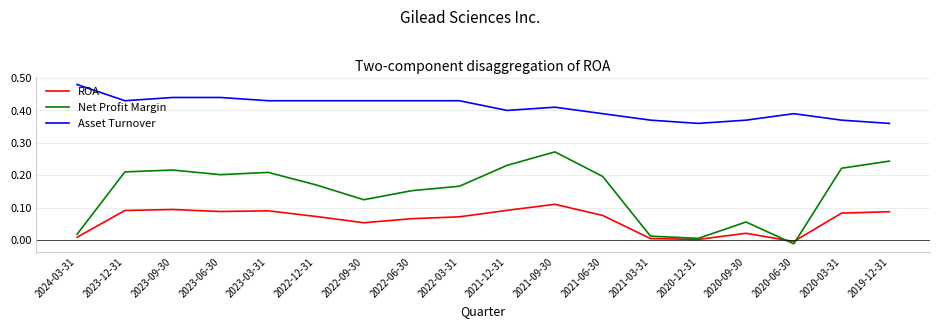

Where is Net Profit Margin nearest to the value 0?

2020-12-31